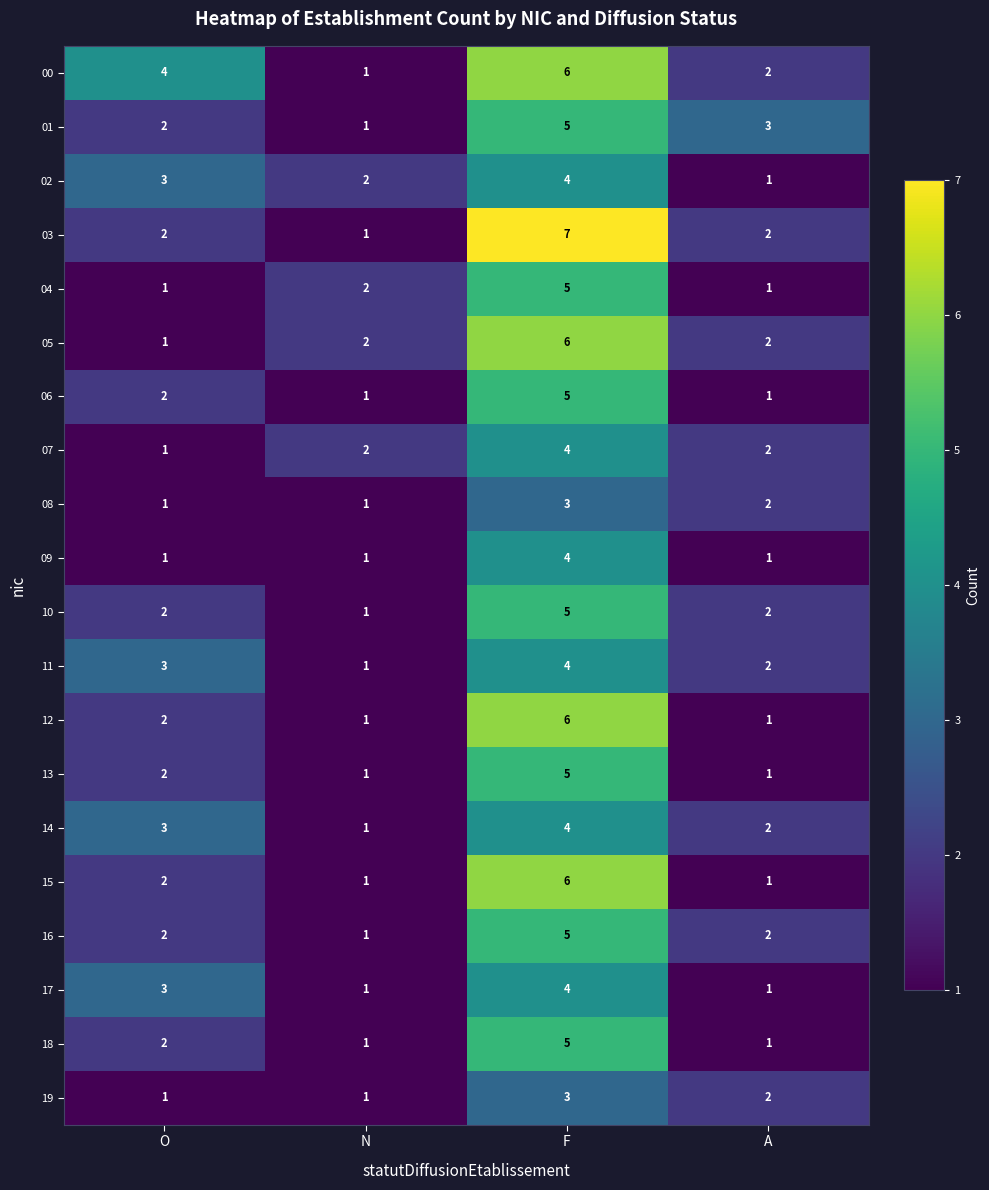

At which category is the sum across all series the highest?

F